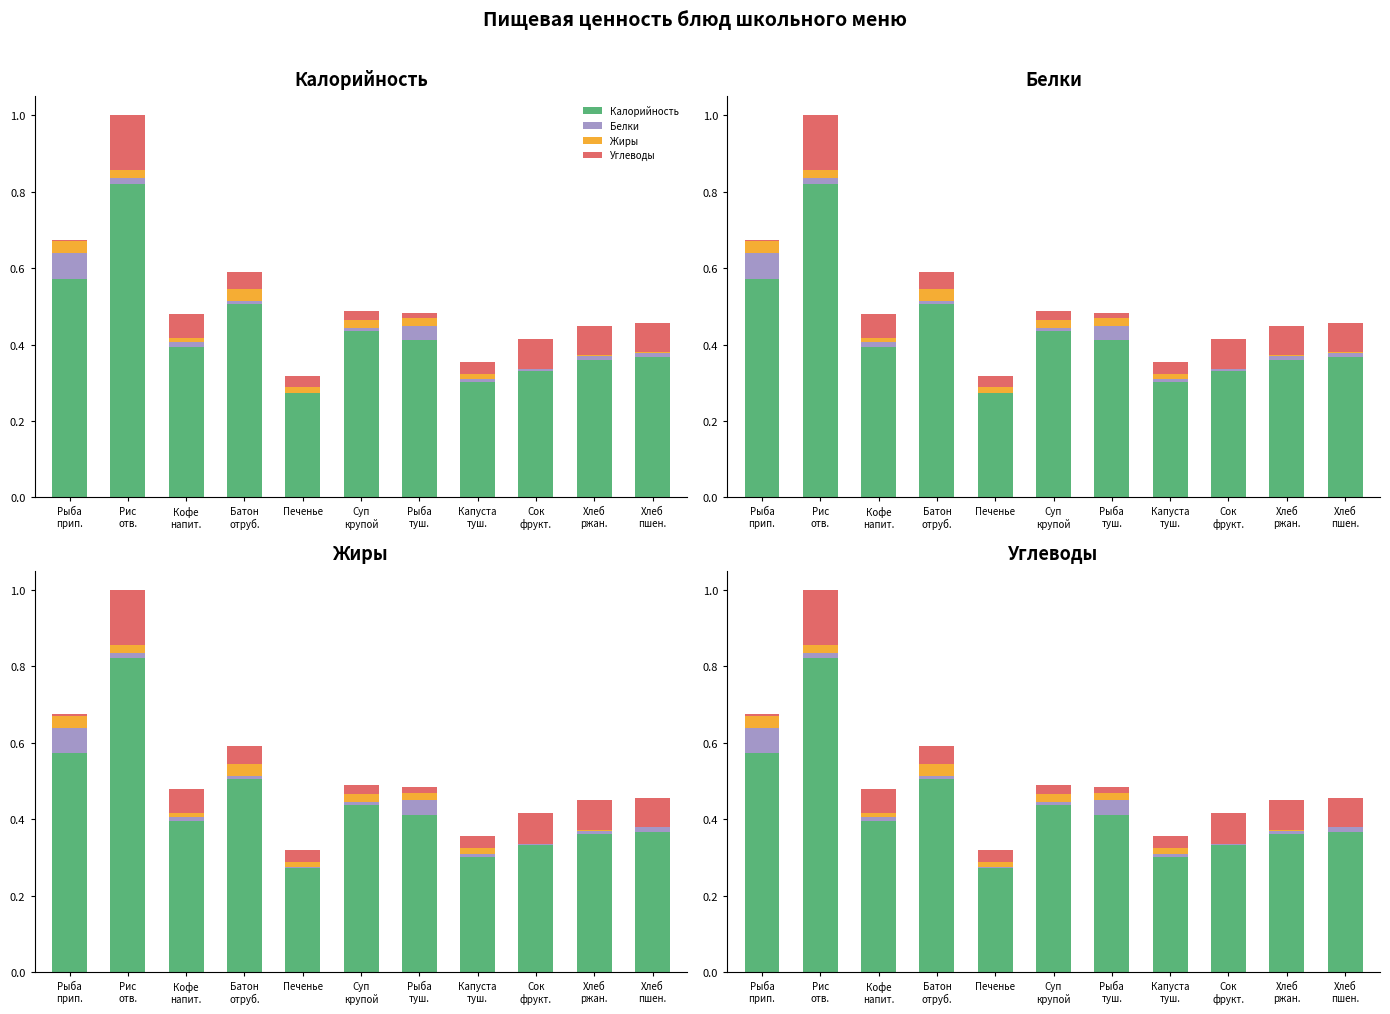

What position from the right is Печенье?

7